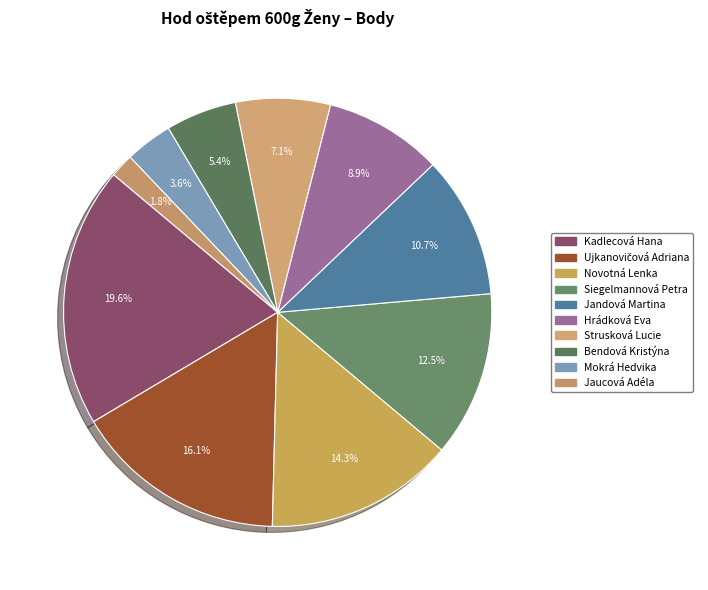

Approximately how many times larger is the value at Mokrá Hedvika compared to Jaucová Adéla?

2.0